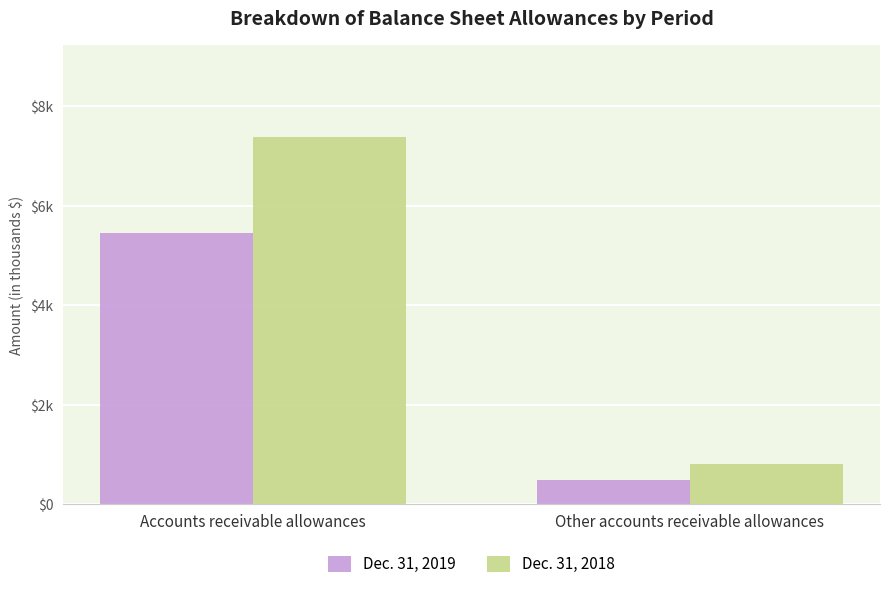

What position from the left is Other accounts receivable allowances?

2